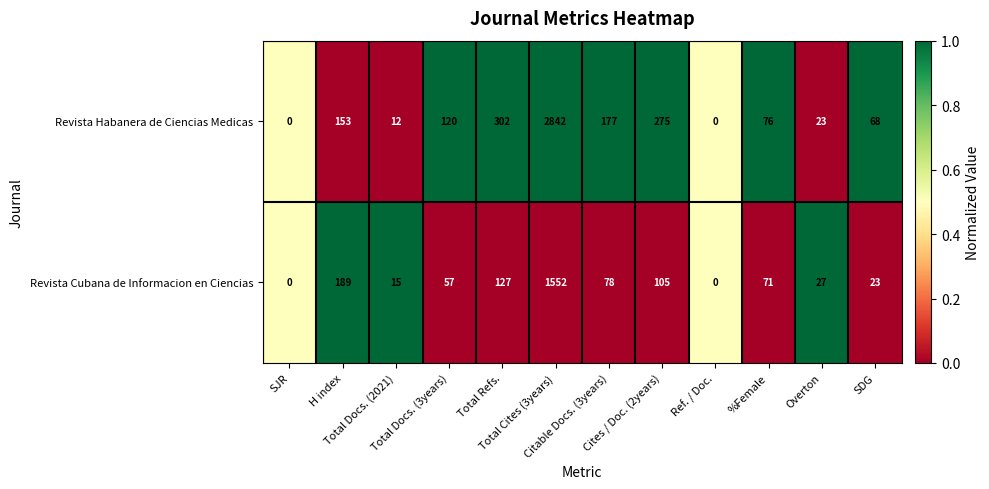

What is the greatest value displayed?

2842